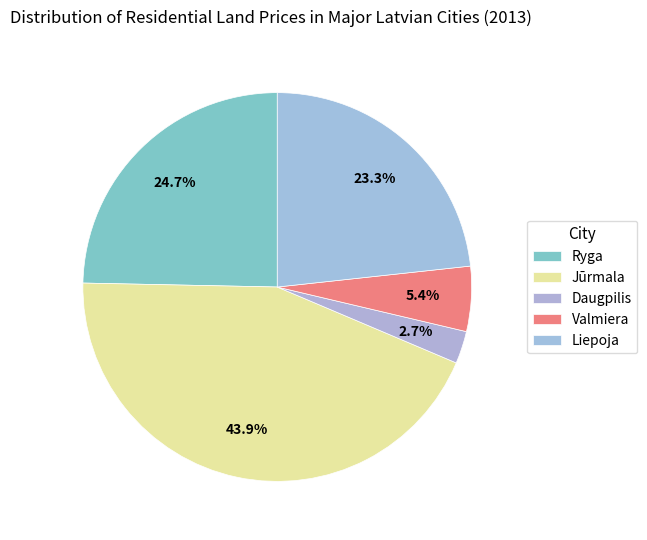

To the nearest percent, what is the average slice percentage?

20%